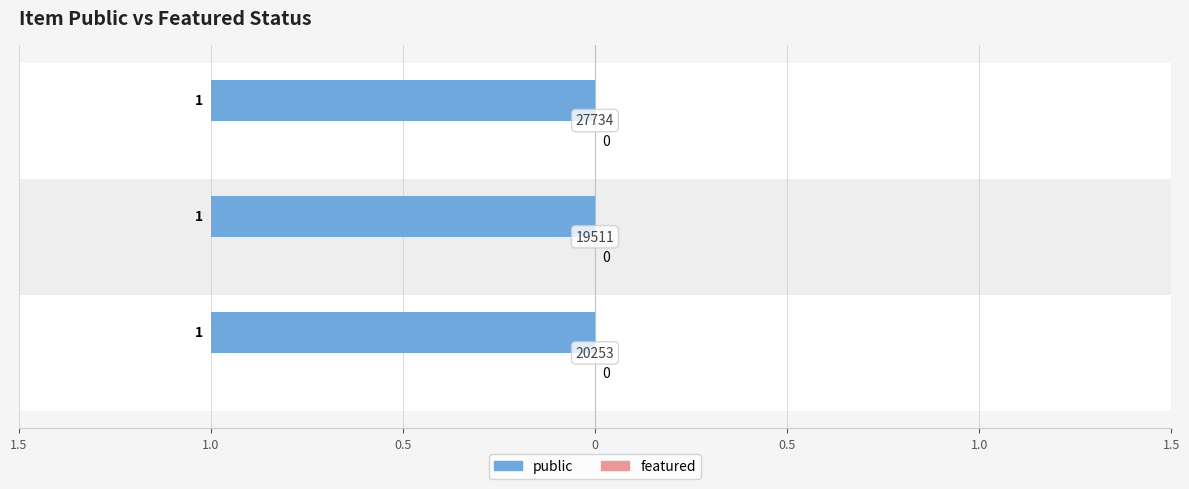

Reading left to right, extract all data points from this chart.

public: 20253=1	19511=1	27734=1
featured: 20253=0	19511=0	27734=0